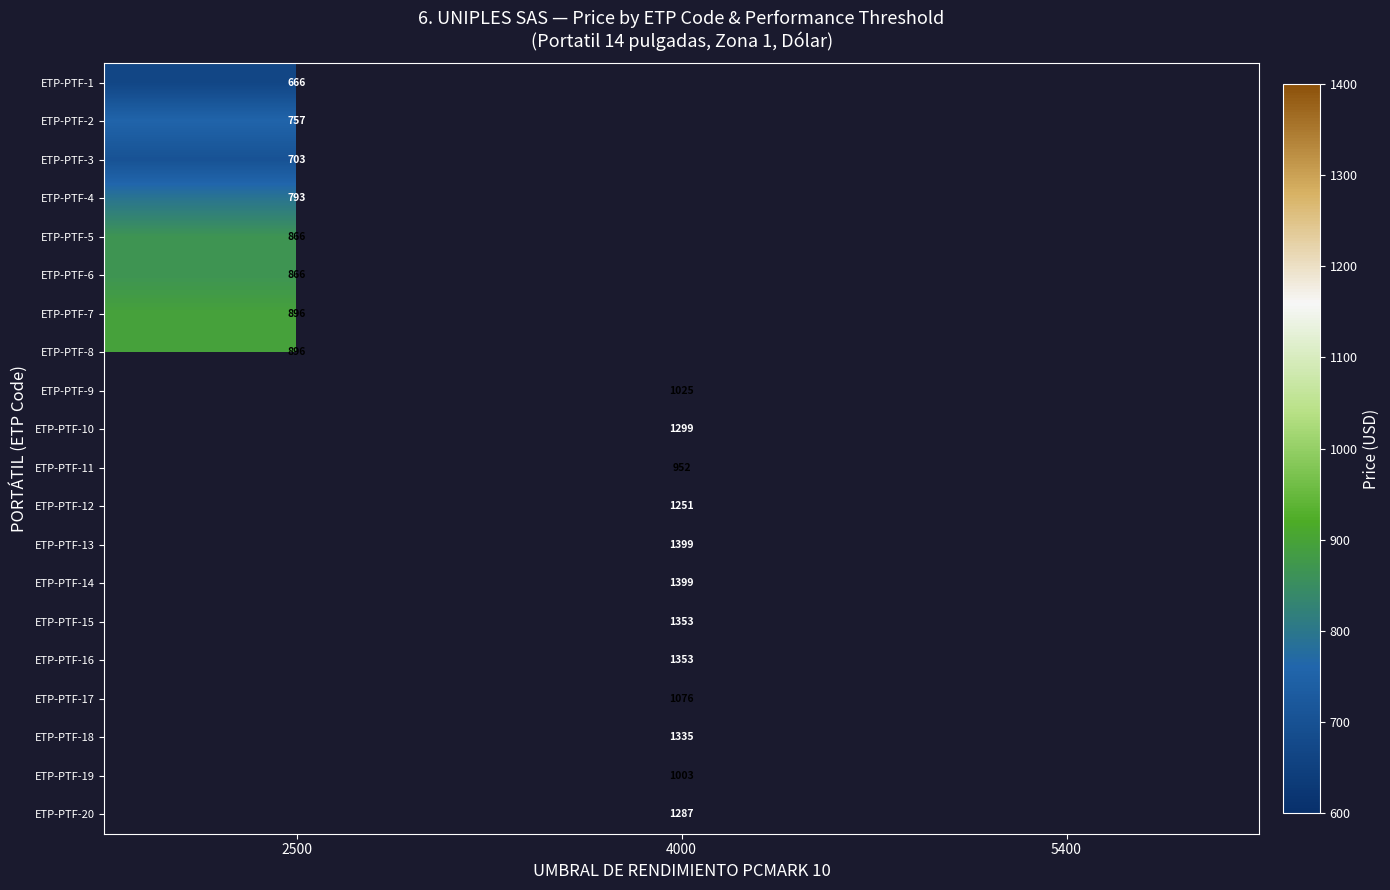

Is it true that ETP-PTF-12 equals 1670 at 4000?

False